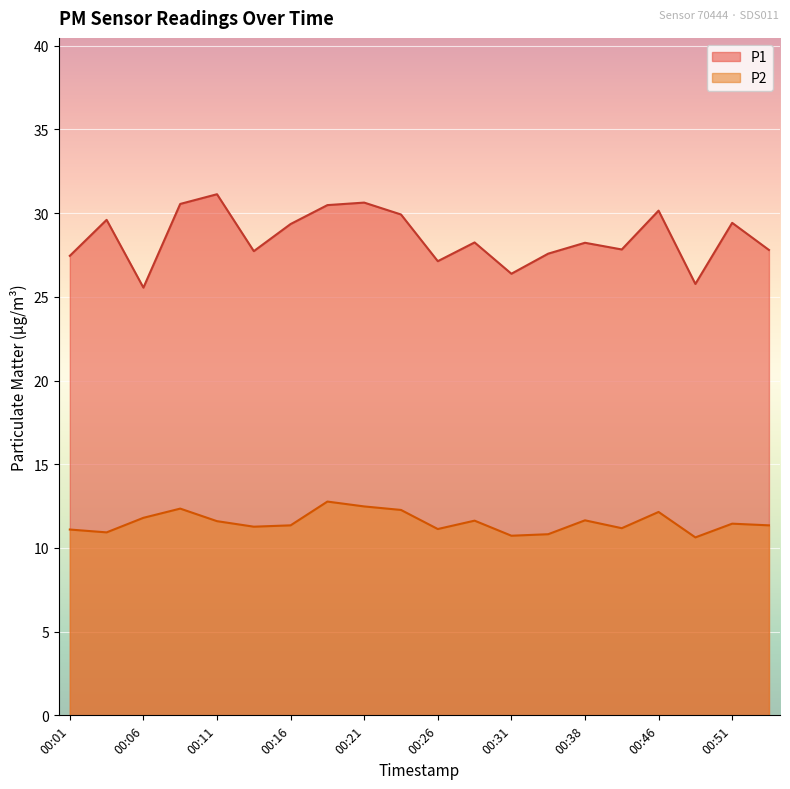

Reading left to right, extract all data points from this chart.

P1: 00:01=27.4	00:03=29.6	00:06=25.6	00:08=30.6	00:11=31.1	00:13=27.7	00:16=29.4	00:18=30.5	00:21=30.6	00:23=29.9	00:26=27.1	00:28=28.2	00:31=26.4	00:36=27.6	00:38=28.2	00:44=27.8	00:46=30.1	00:49=25.8	00:51=29.4	00:54=27.8
P2: 00:01=11.1	00:03=10.9	00:06=11.8	00:08=12.3	00:11=11.6	00:13=11.3	00:16=11.3	00:18=12.8	00:21=12.5	00:23=12.3	00:26=11.1	00:28=11.6	00:31=10.7	00:36=10.8	00:38=11.7	00:44=11.2	00:46=12.2	00:49=10.6	00:51=11.4	00:54=11.3